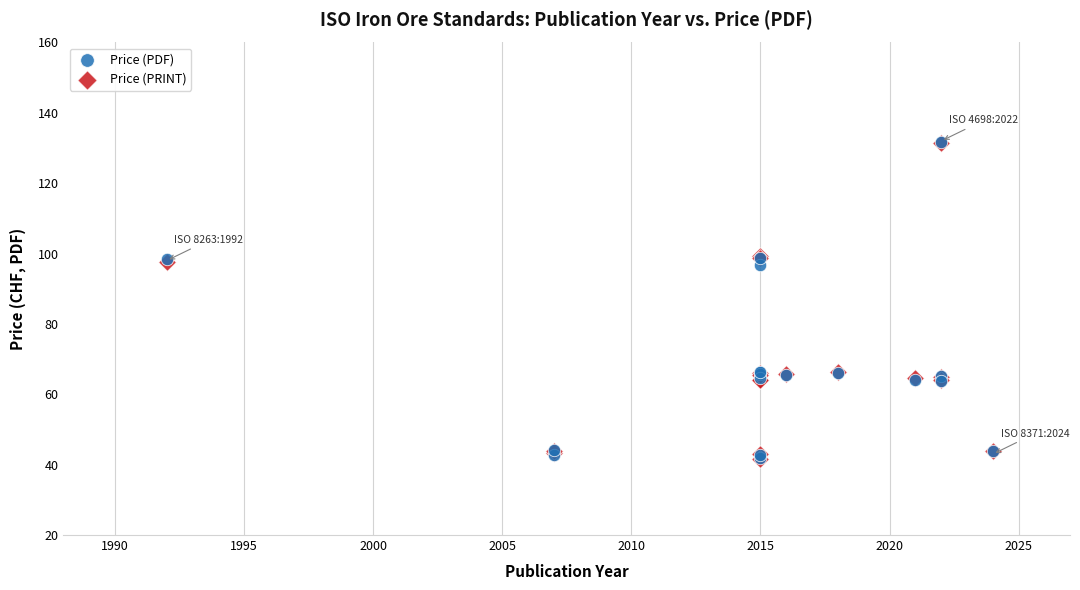

What are all the series names shown in the legend?

Price (PDF), Price (PRINT)